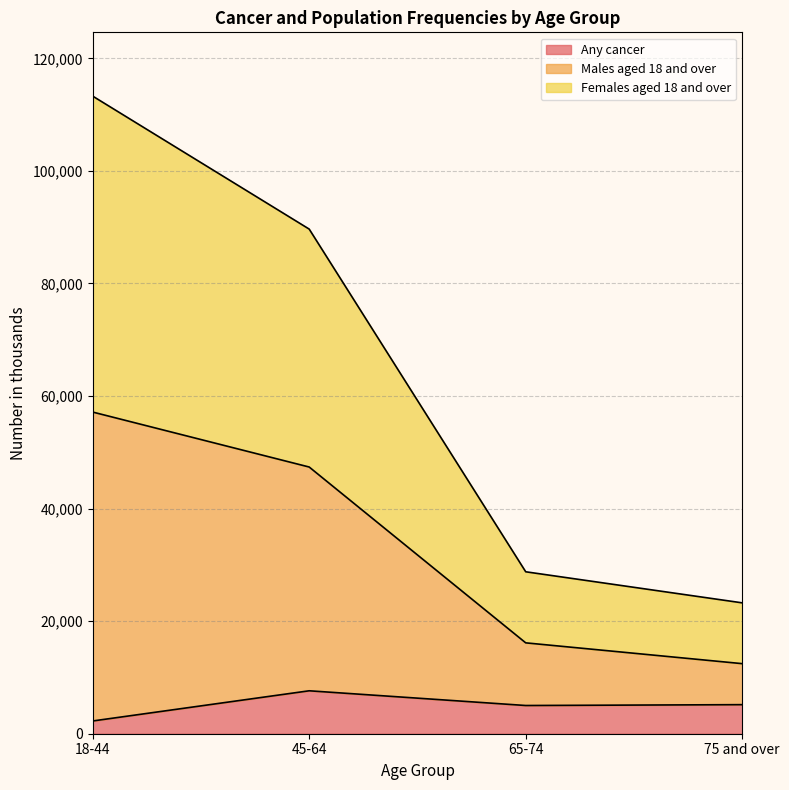

Is the value of Males aged 18 and over at 18-44 greater than the value of Any cancer at 65-74?

Yes